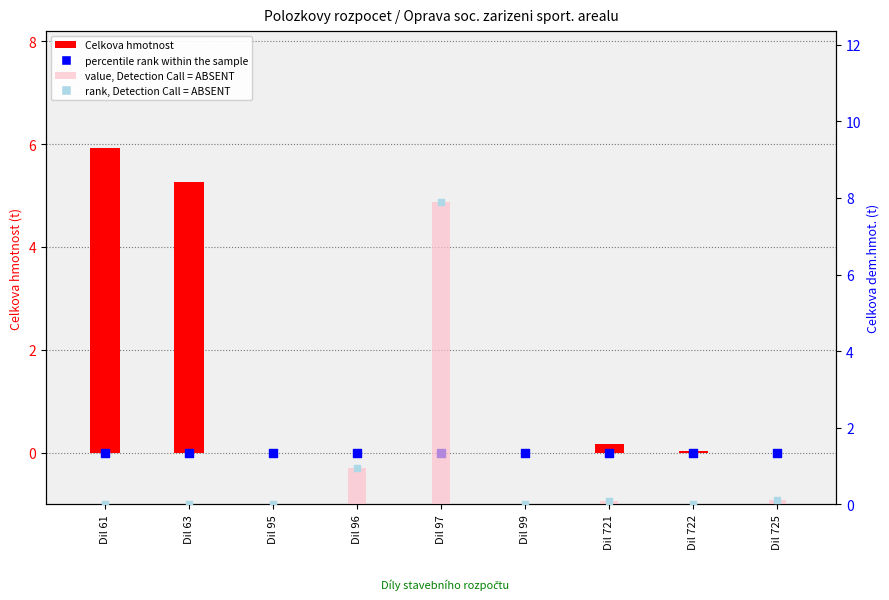

At how many categories does at least one series exceed 6?

1